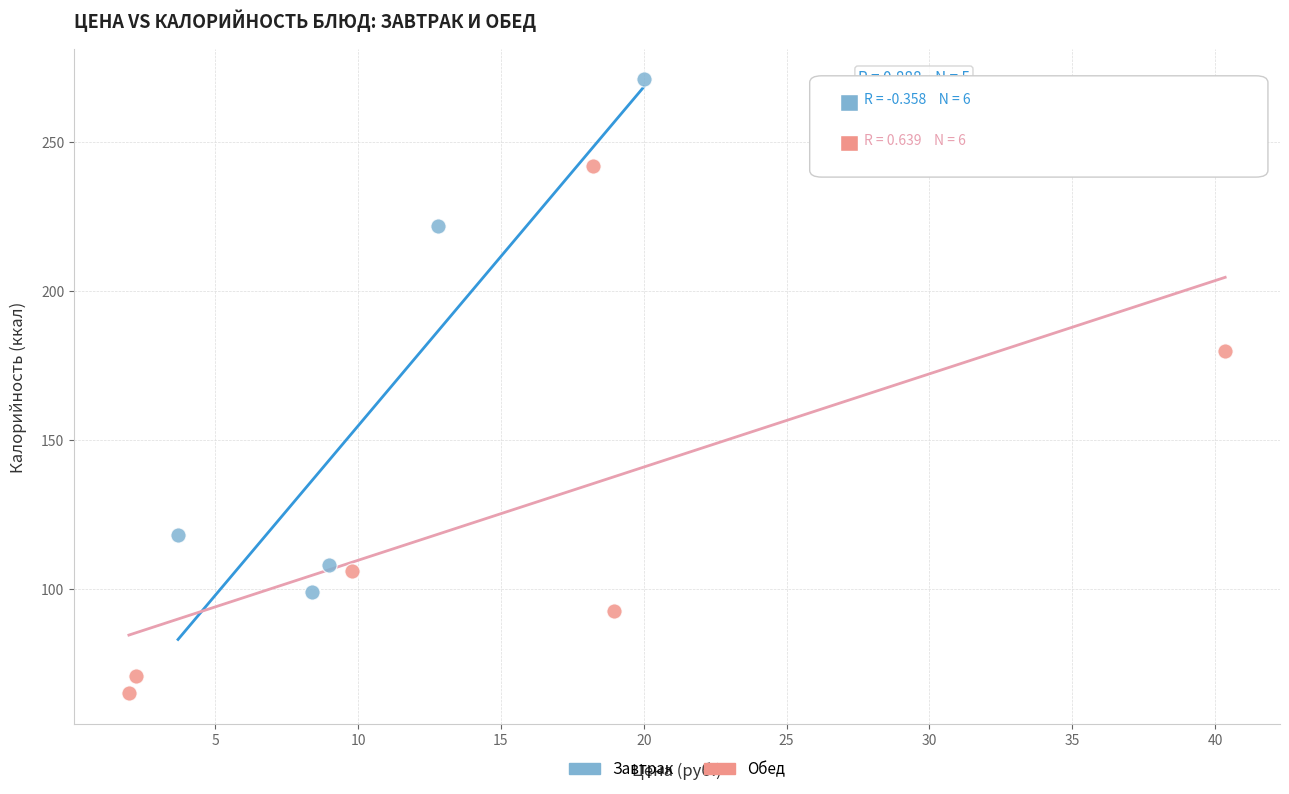

Which series reaches the minimum Y coordinate?

Обед